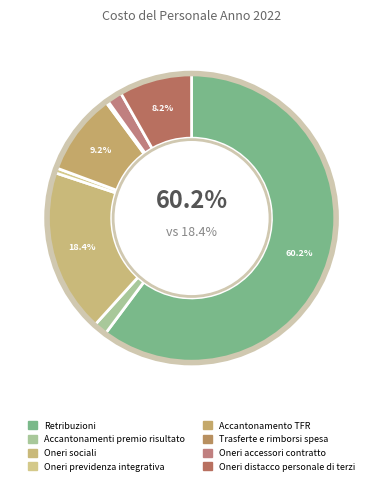

What percentage is NOT represented by Oneri accessori contratto?

98.3%